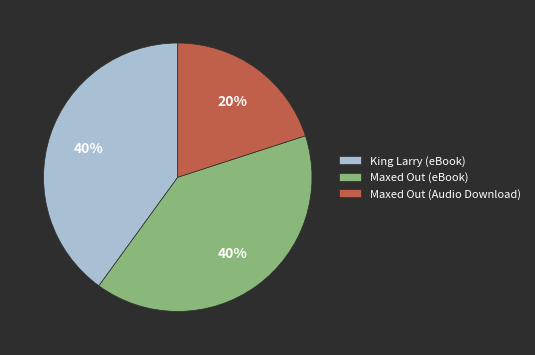

What is the ratio of the value at King Larry (eBook) to the value at Maxed Out (Audio Download)?

2.0